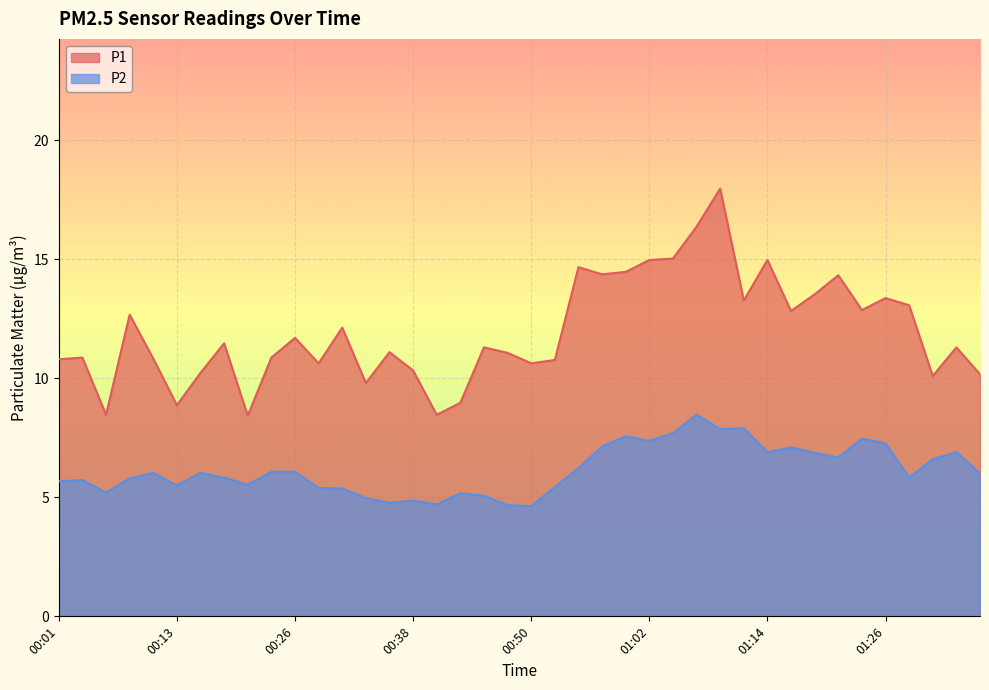

True or false: P1 and P2 intersect in this chart.

False